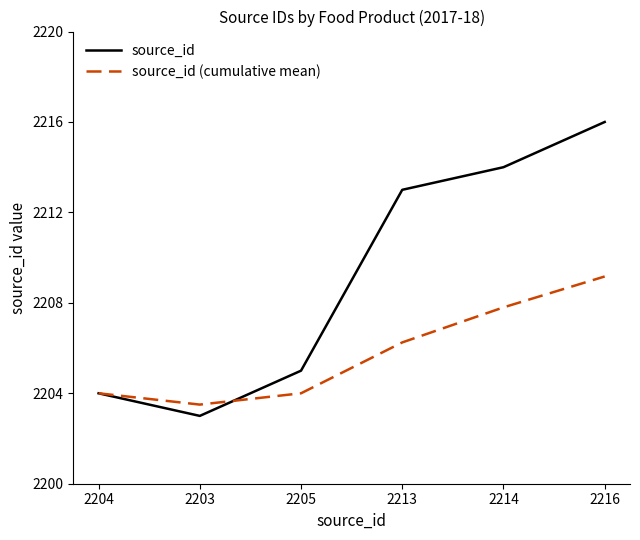

Which series has the largest total across all categories?

source_id